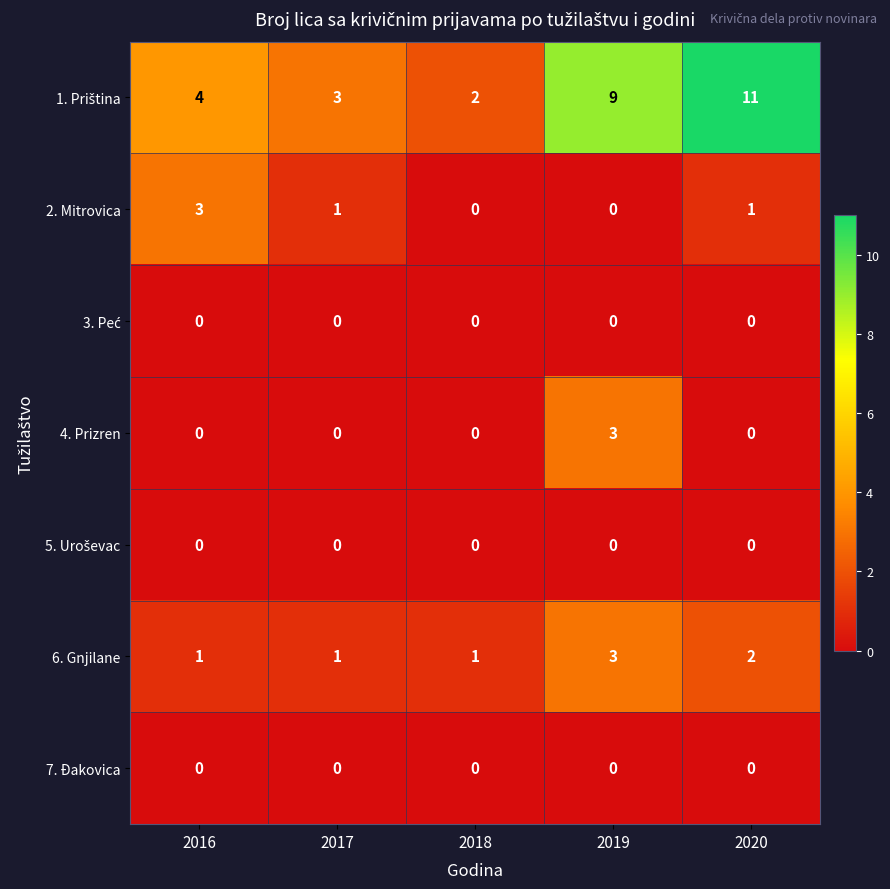

Which category has the highest value across all series?

2020